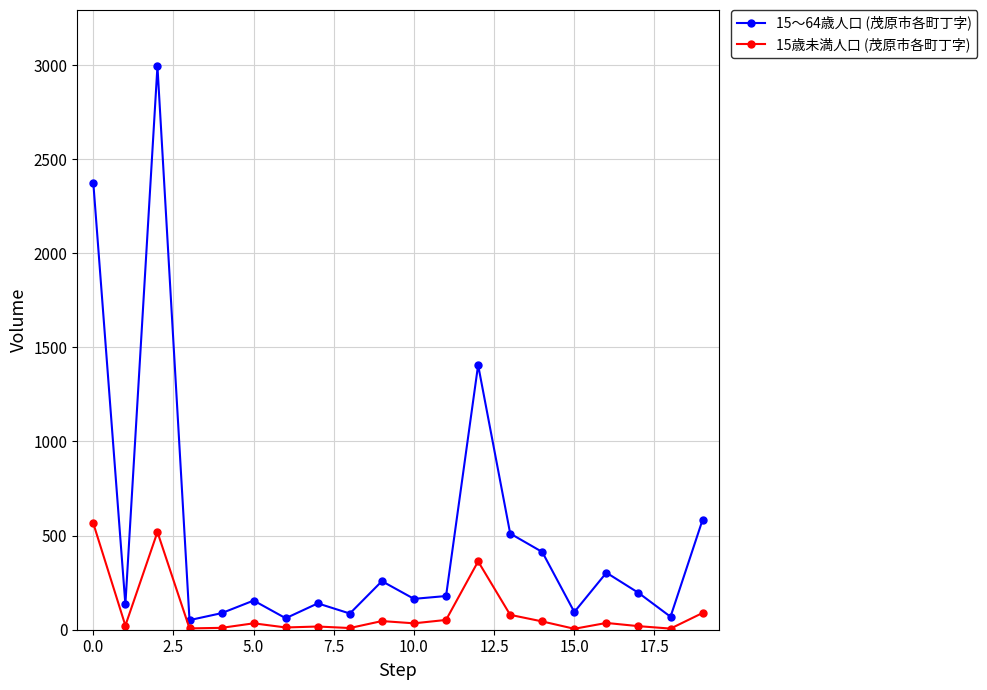

Which series has the widest spread of values?

15～64歳人口 (茂原市各町丁字)